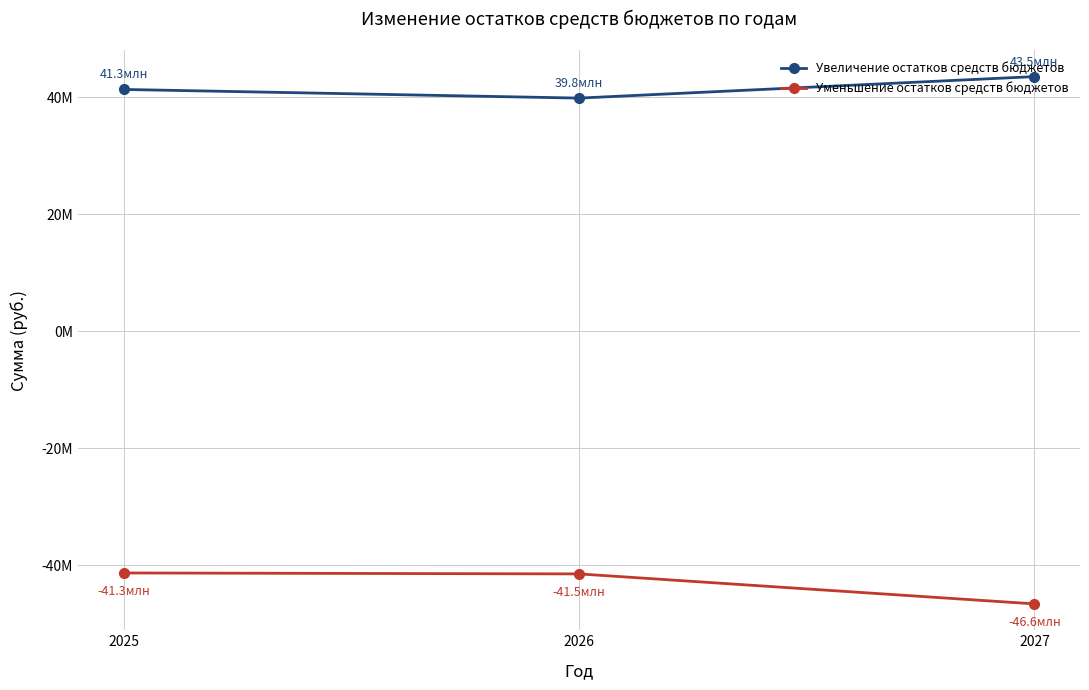

Reading right to left, transcribe all the data shown in this chart.

Увеличение остатков средств бюджетов: 43495520.0	39824220.0	41303720.0
Уменьшение остатков средств бюджетов: -46588063.7	-41466476.3	-41303720.0